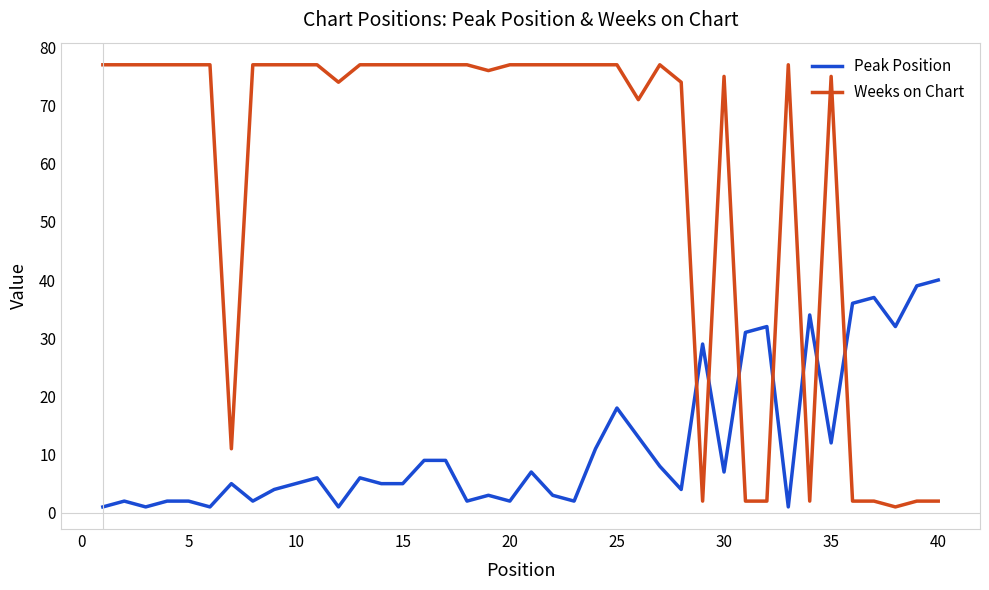

What is the greatest value displayed?

77